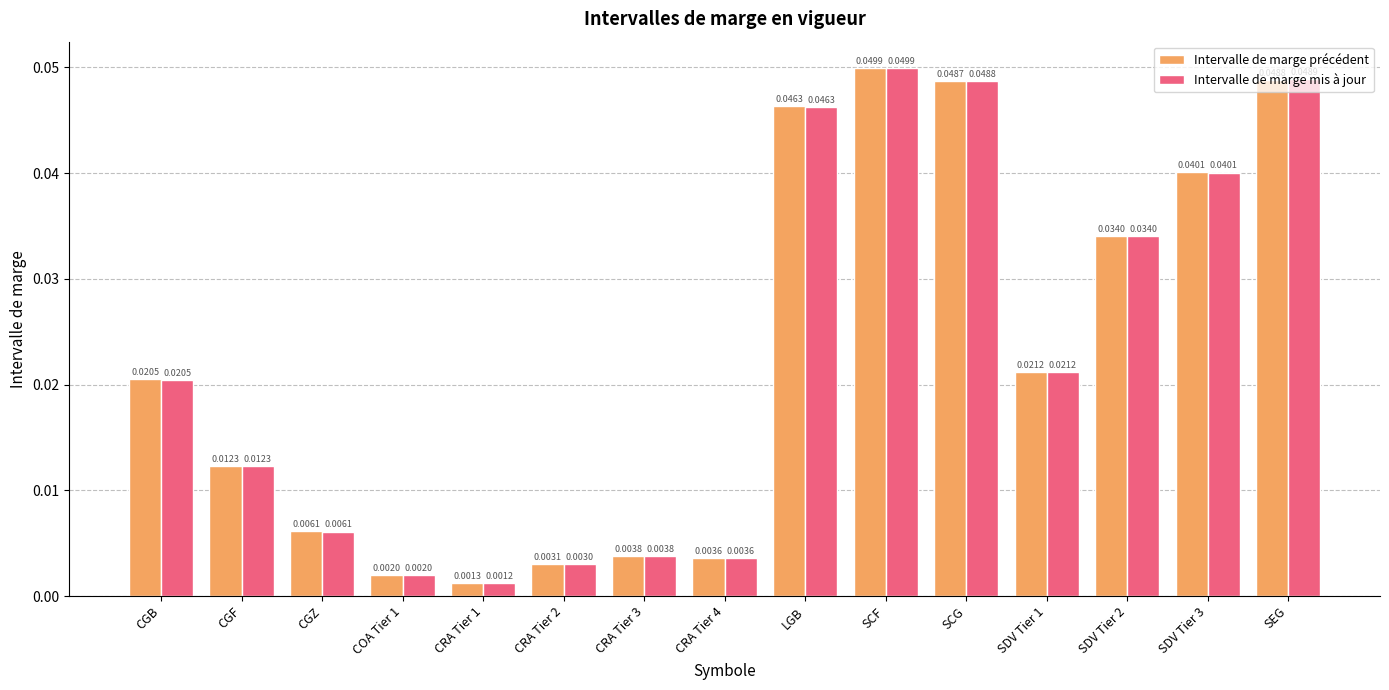

Between CGF and SCG, which series saw the biggest shift?

Intervalle de marge mis à jour